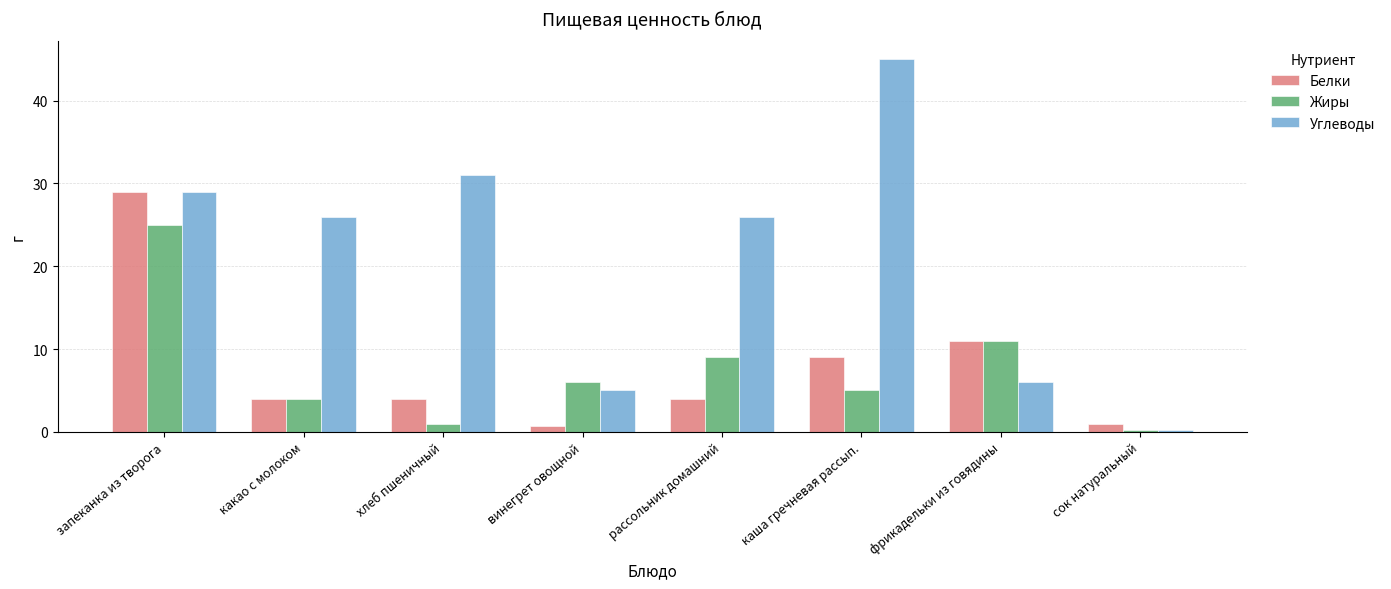

Reading right to left, what are all the values shown in this chart?

Белки: сок натуральный=1.0	фрикадельки из говядины=11.0	каша гречневая рассып.=9.0	рассольник домашний=4.0	винегрет овощной=0.8	хлеб пшеничный=4.0	какао с молоком=4.0	запеканка из творога=29.0
Жиры: сок натуральный=0.2	фрикадельки из говядины=11.0	каша гречневая рассып.=5.0	рассольник домашний=9.0	винегрет овощной=6.0	хлеб пшеничный=1.0	какао с молоком=4.0	запеканка из творога=25.0
Углеводы: сок натуральный=0.2	фрикадельки из говядины=6.0	каша гречневая рассып.=45.0	рассольник домашний=26.0	винегрет овощной=5.0	хлеб пшеничный=31.0	какао с молоком=26.0	запеканка из творога=29.0